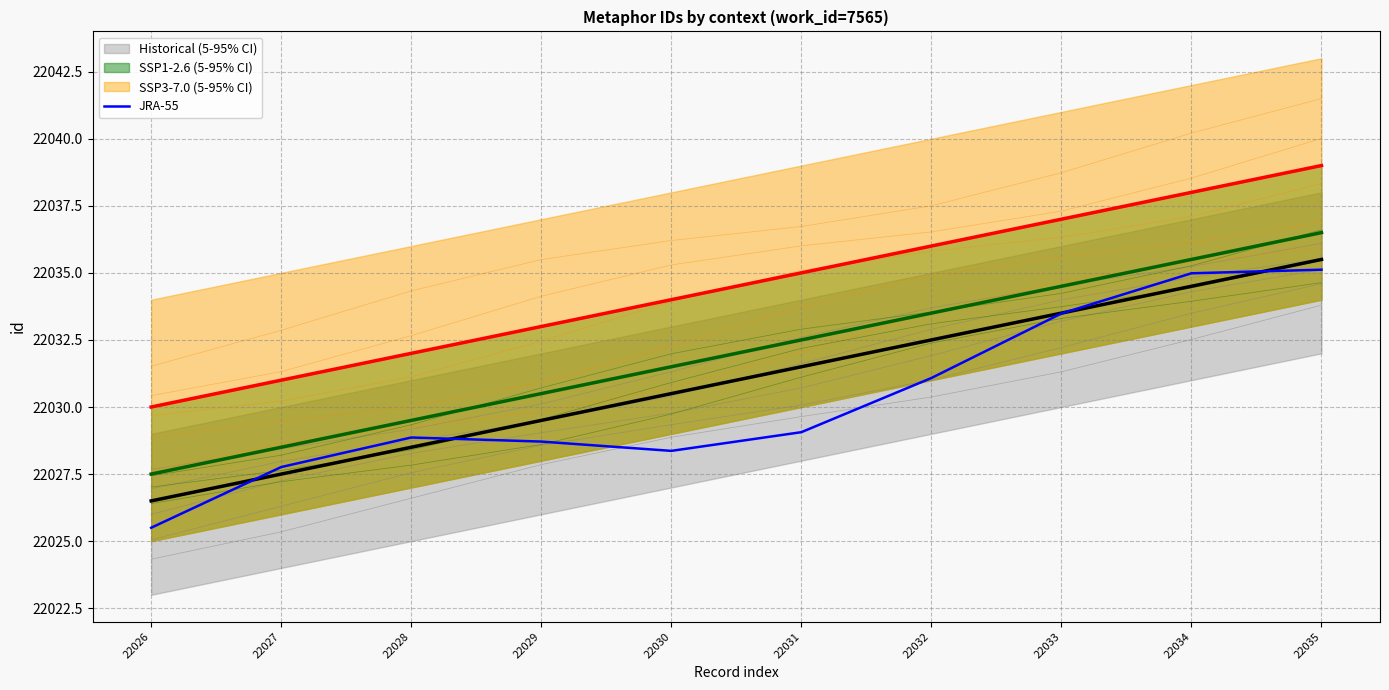

Where is the data nearest to the value 22030?

22031